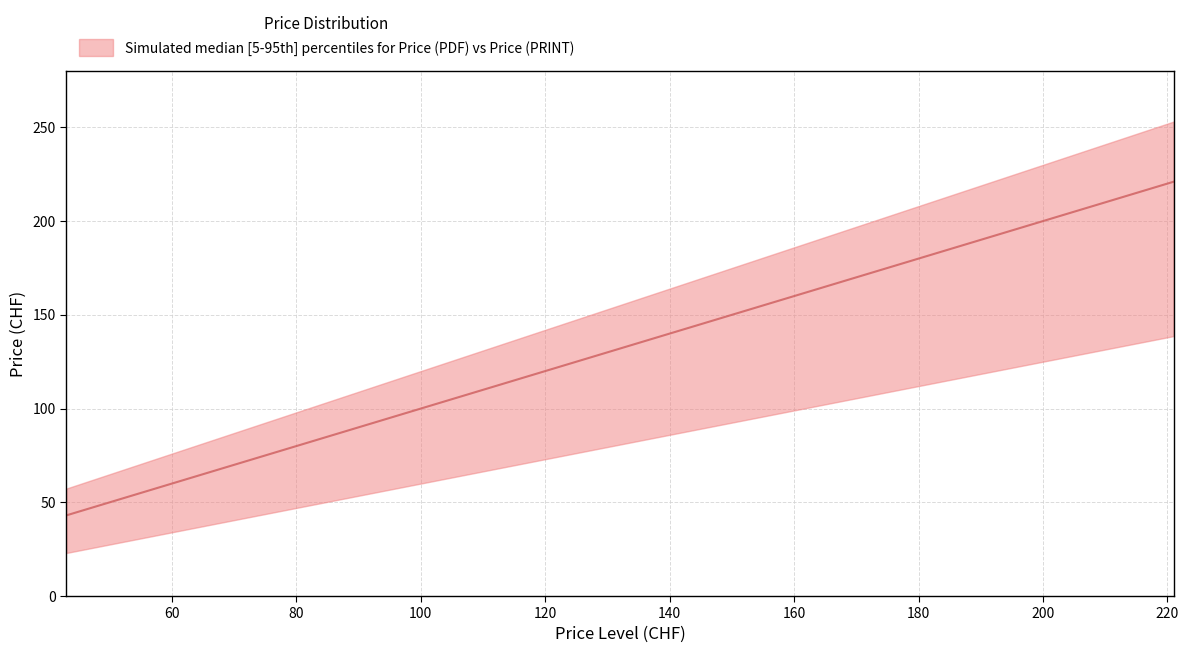

What is the value of the 3rd point from the left?

98